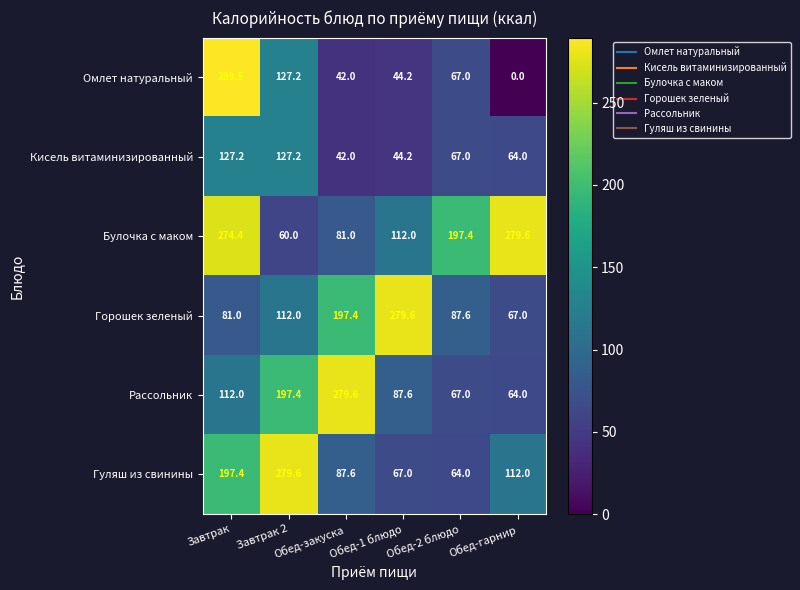

List the labels in order of Омлет натуральный value, smallest first.

Обед-гарнир, Обед-закуска, Обед-1 блюдо, Обед-2 блюдо, Завтрак 2, Завтрак